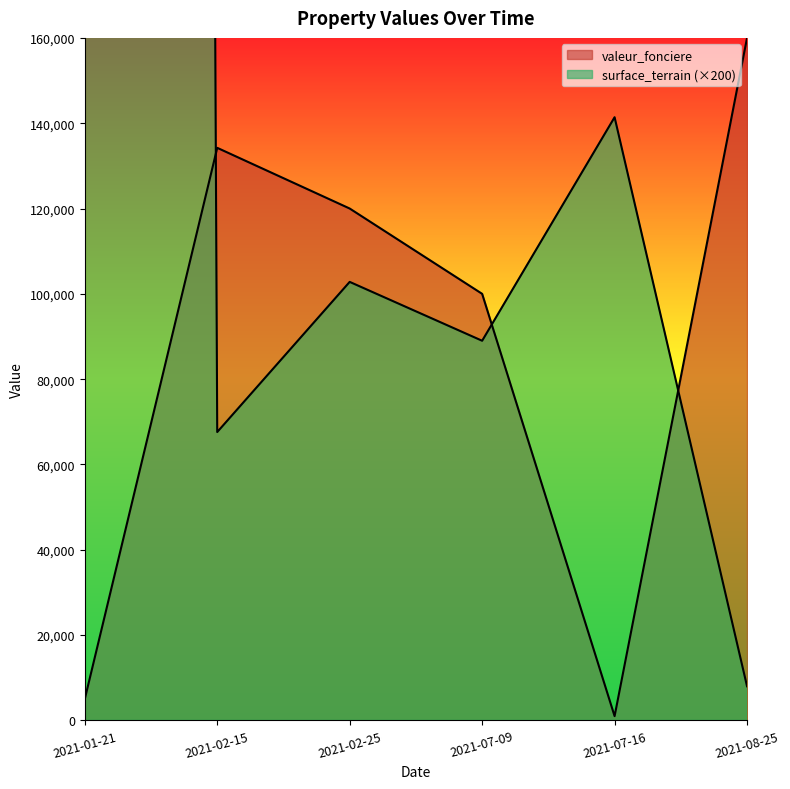

At which label is valeur_fonciere closest to 80500?

2021-07-09